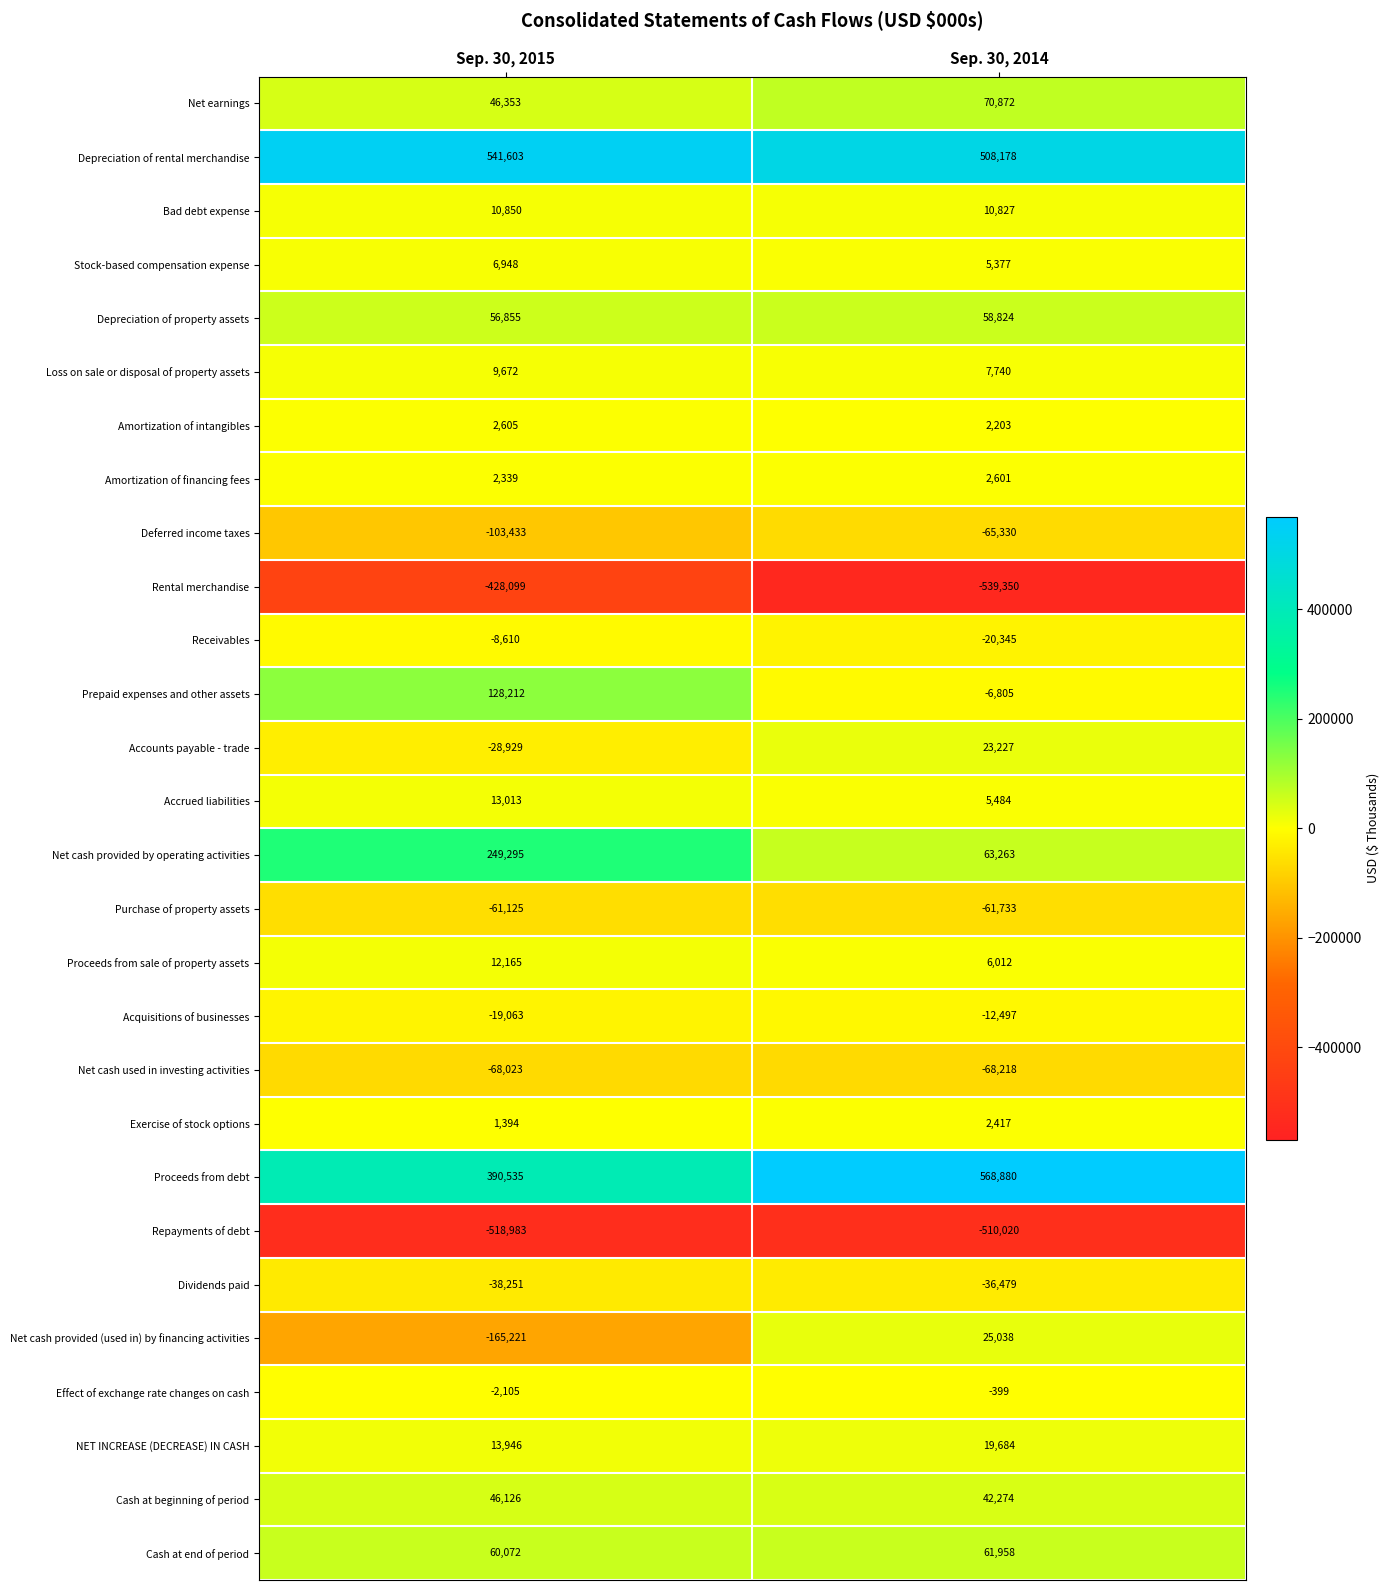

True or false: Bad debt expense has a value of 4553 at Sep. 30, 2014.

False